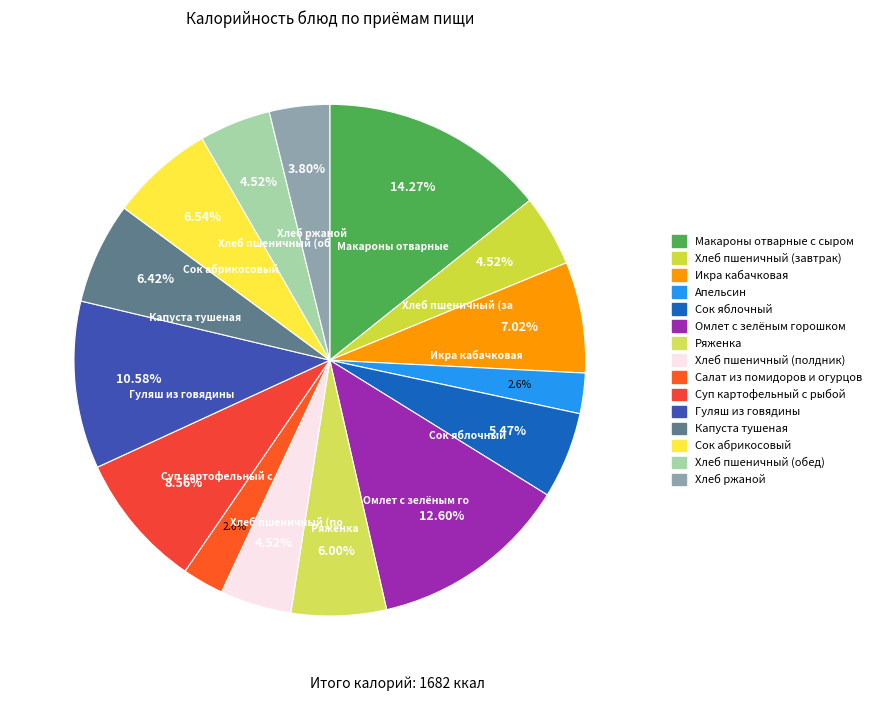

Is there any slice that represents more than half of the pie?

No